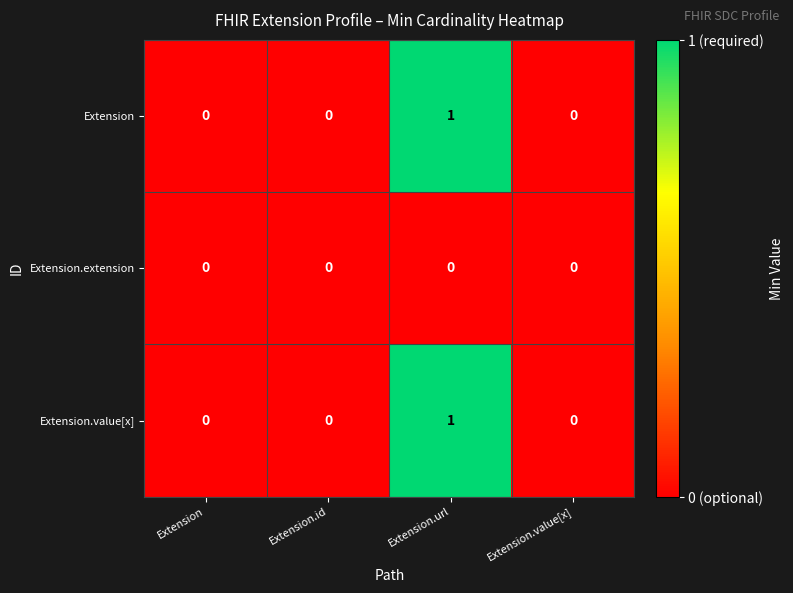

The Extension series shows 0 at Extension.value[x]. True or false?

True